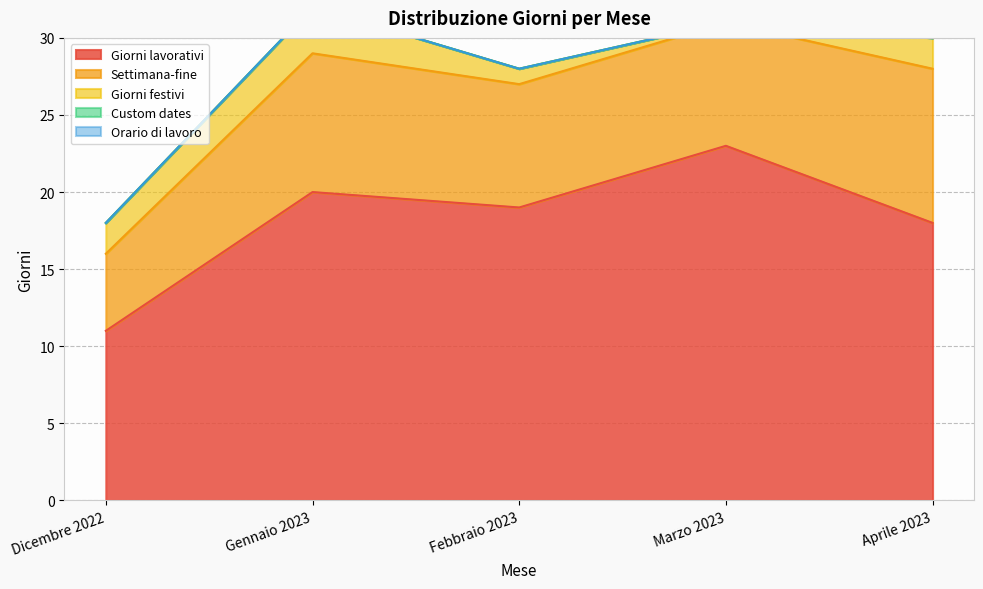

What is the difference between the Giorni festivi values at Dicembre 2022 and Febbraio 2023?

1